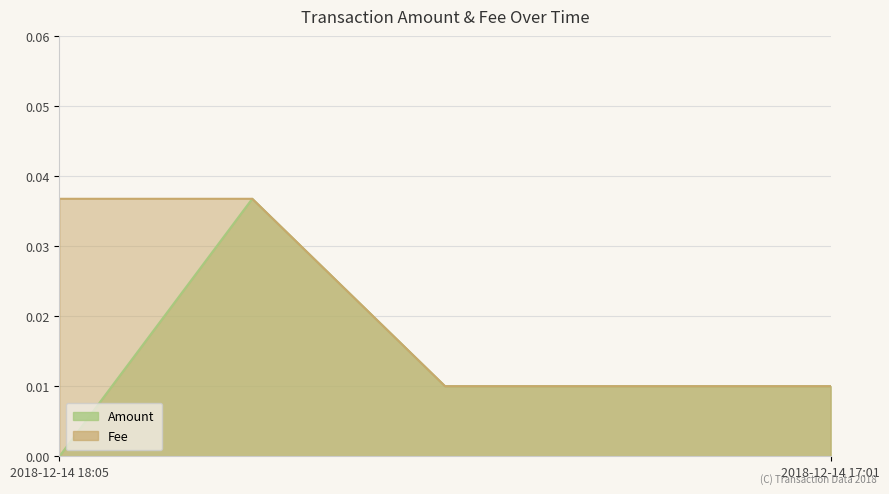

Rank the series by their average value, from lowest to highest.

Amount, Fee